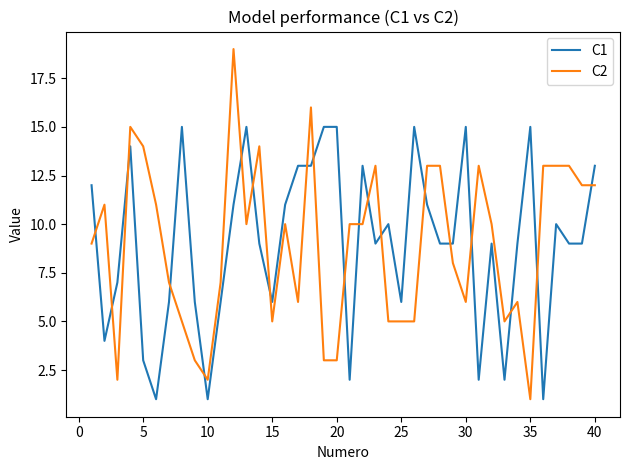

List the series in order of their peak value, highest first.

C2, C1